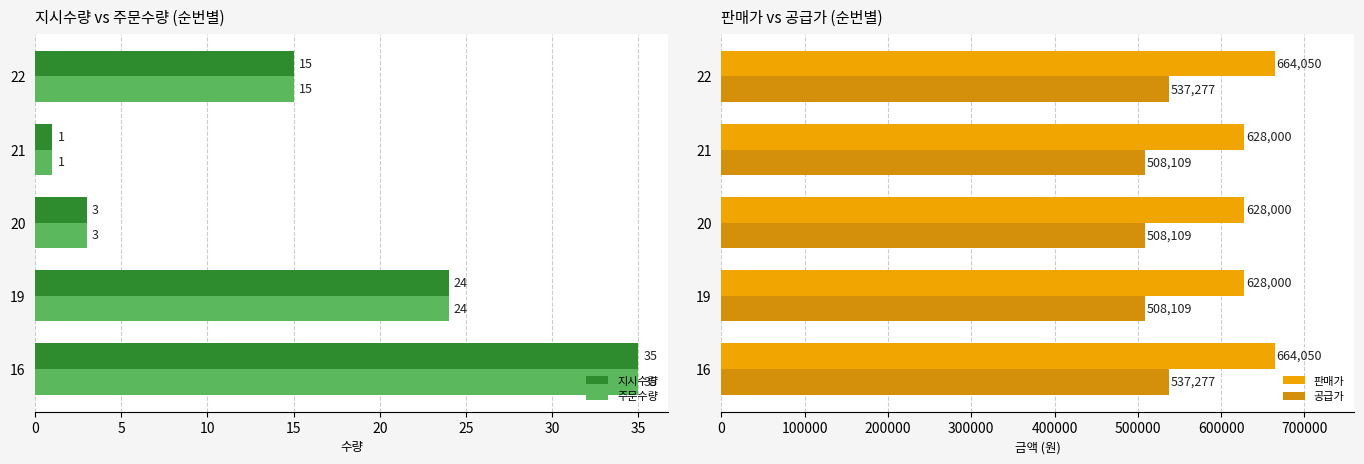

At how many categories does at least one series exceed 128000?

5